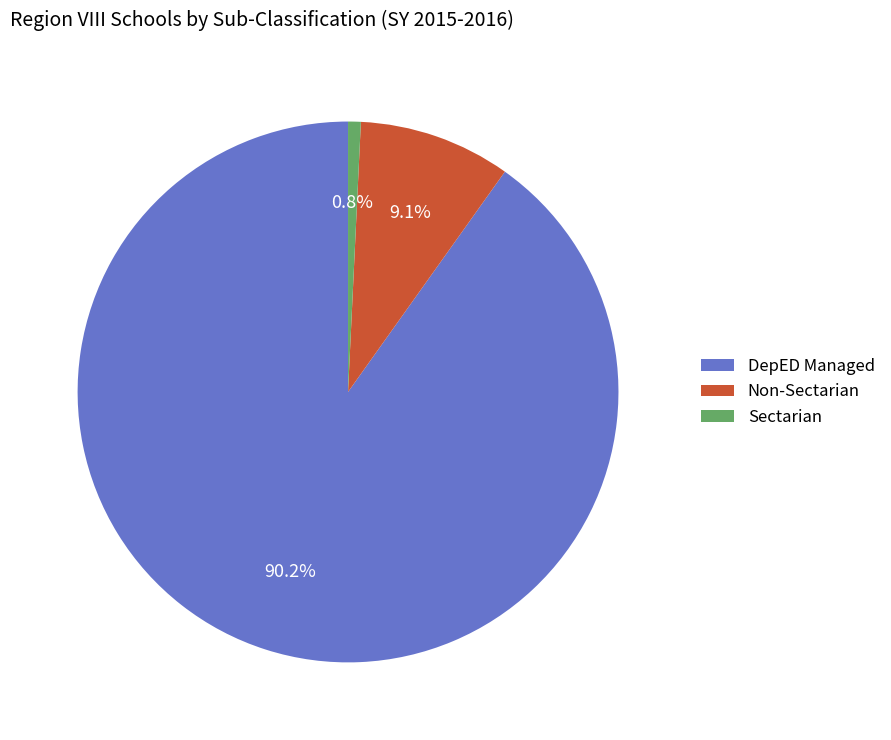

Which category accounts for the majority?

DepED Managed